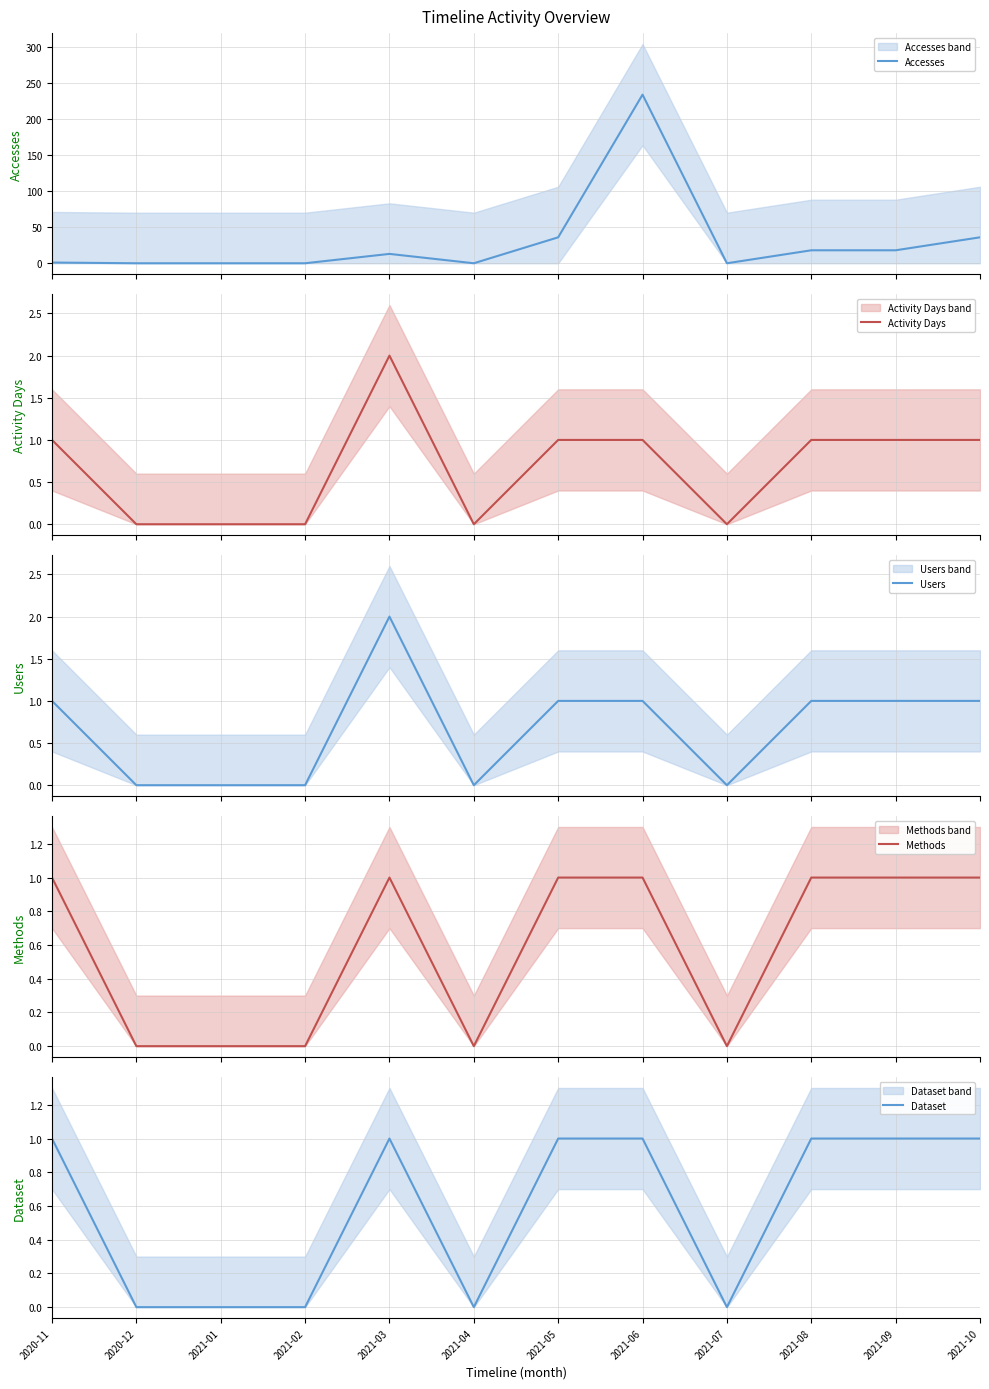

What is the difference between the highest and lowest values at 2021-08?

17